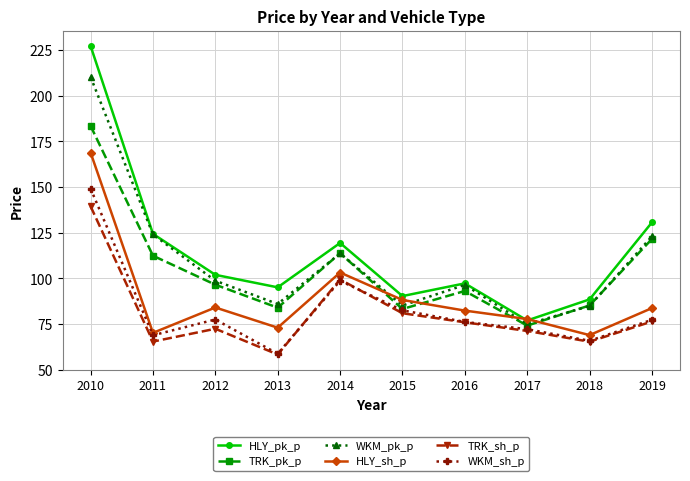

Which category has the highest value in the TRK_sh_p series?

2010